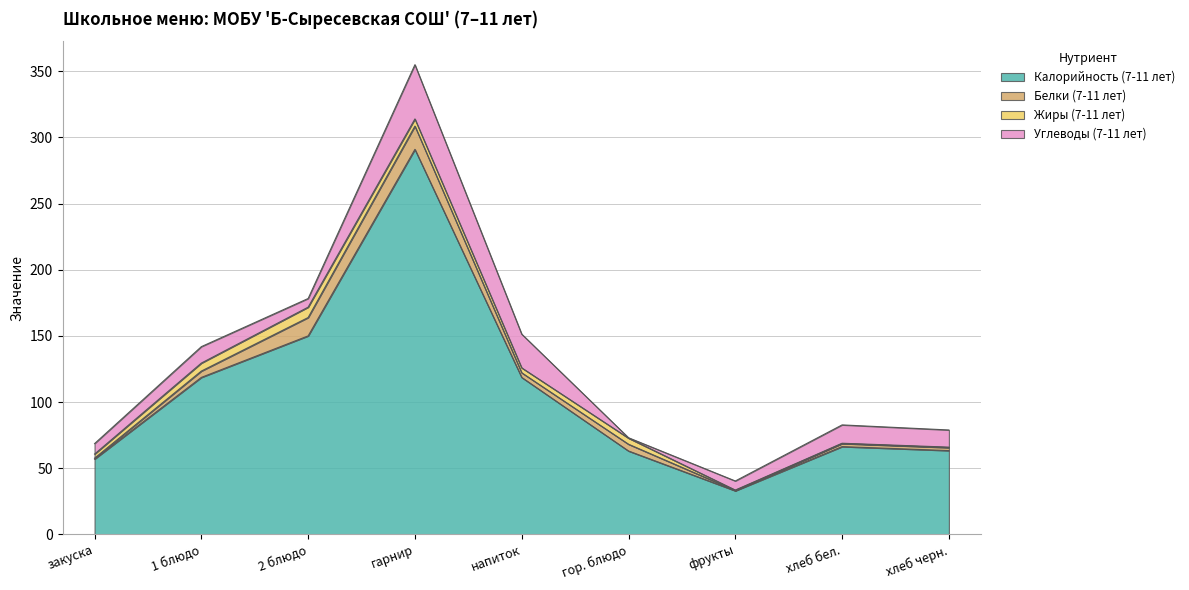

Reading right to left, list all the values displayed in this chart.

Калорийность (7-11 лет): хлеб черн.=63.3	хлеб бел.=66.3	фрукты=32.9	гор. блюдо=63.0	напиток=118.6	гарнир=291.0	2 блюдо=150.0	1 блюдо=118.6	закуска=56.9
Белки (7-11 лет): хлеб черн.=2.2	хлеб бел.=2.3	фрукты=0.3	гор. блюдо=5.1	напиток=3.5	гарнир=17.6	2 блюдо=13.9	1 блюдо=4.8	закуска=0.7
Жиры (7-11 лет): хлеб черн.=0.4	хлеб бел.=0.3	фрукты=0.3	гор. блюдо=4.6	напиток=3.7	гарнир=5.4	2 блюдо=7.8	1 блюдо=6.0	закуска=3.1
Углеводы (7-11 лет): хлеб черн.=13.0	хлеб бел.=13.9	фрукты=6.9	гор. блюдо=0.3	напиток=25.5	гарнир=41.0	2 блюдо=6.5	1 блюдо=12.4	закуска=7.9